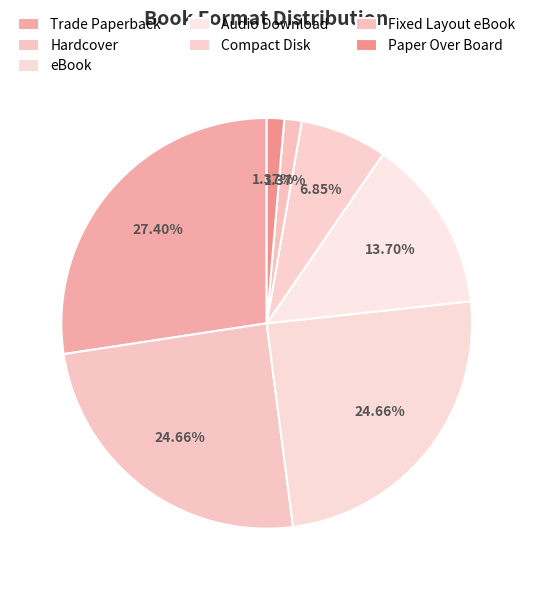

How many segments does this pie chart have?

7